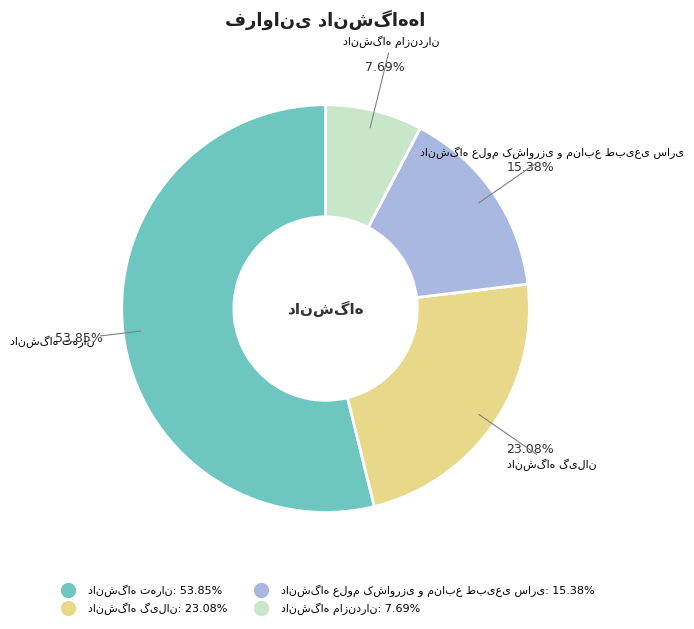

Is there a majority slice in this chart?

Yes